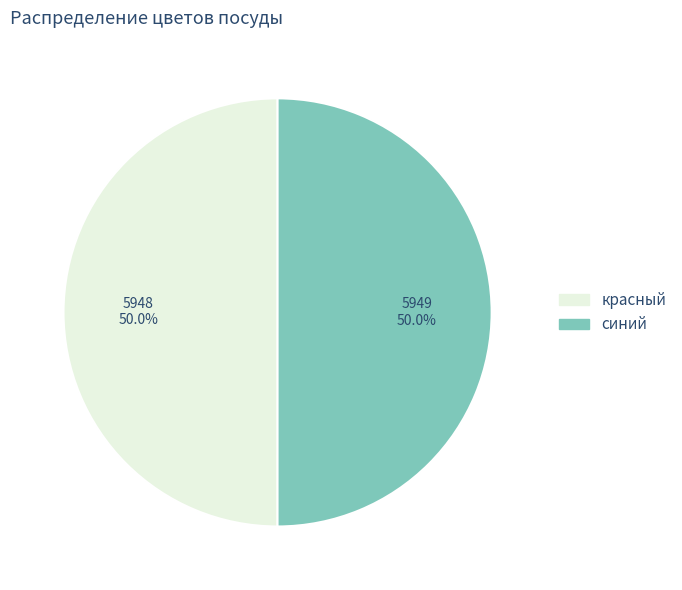

Is it true that красный is 50% of the pie?

True